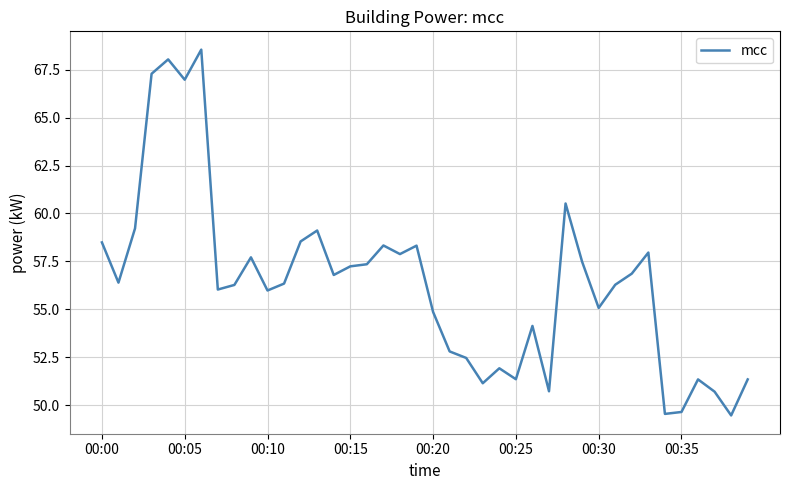

What is the minimum value shown in the chart?

49.5